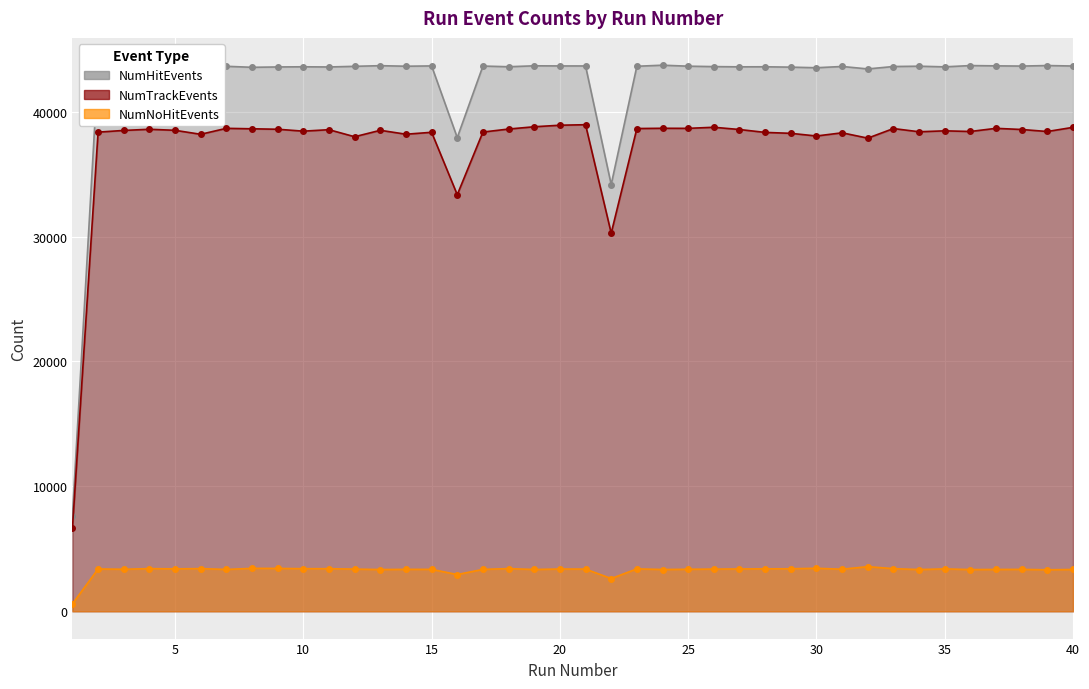

What is the minimum value for NumNoHitEvents?

596